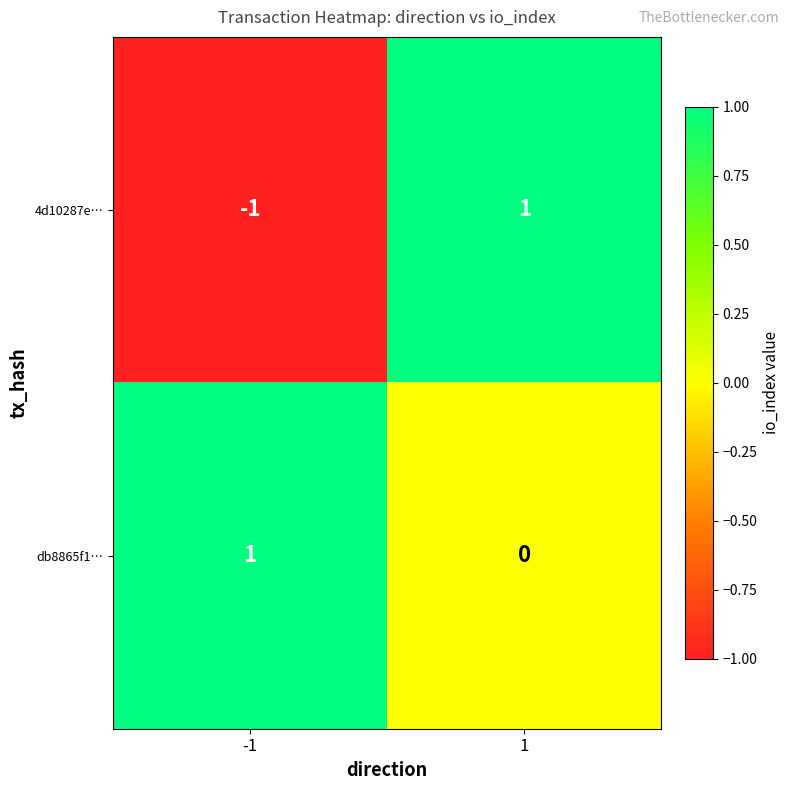

How many series are shown in this chart?

2